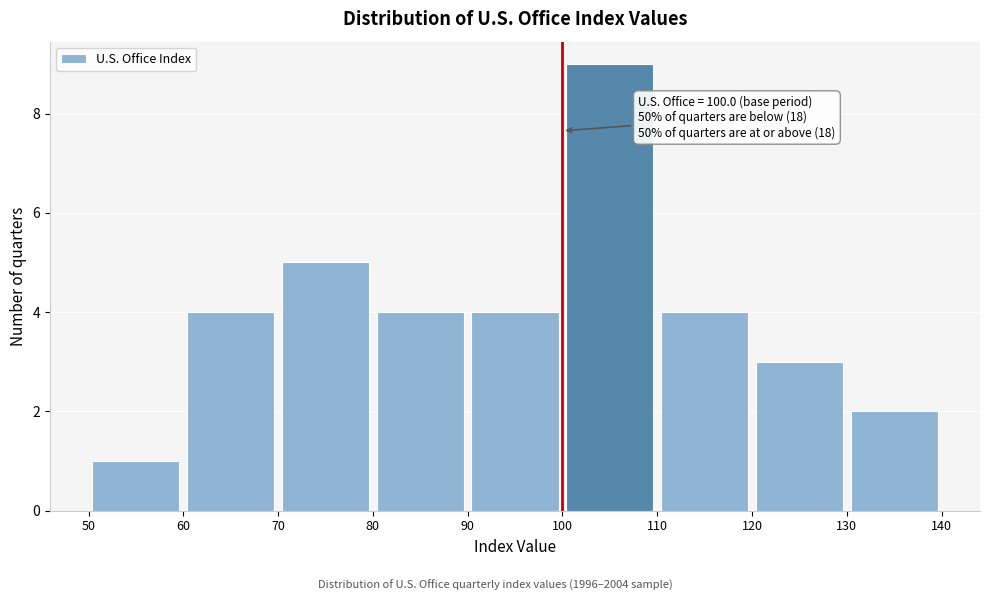

Over which range of the x-axis is the bar tallest?

100 to 110